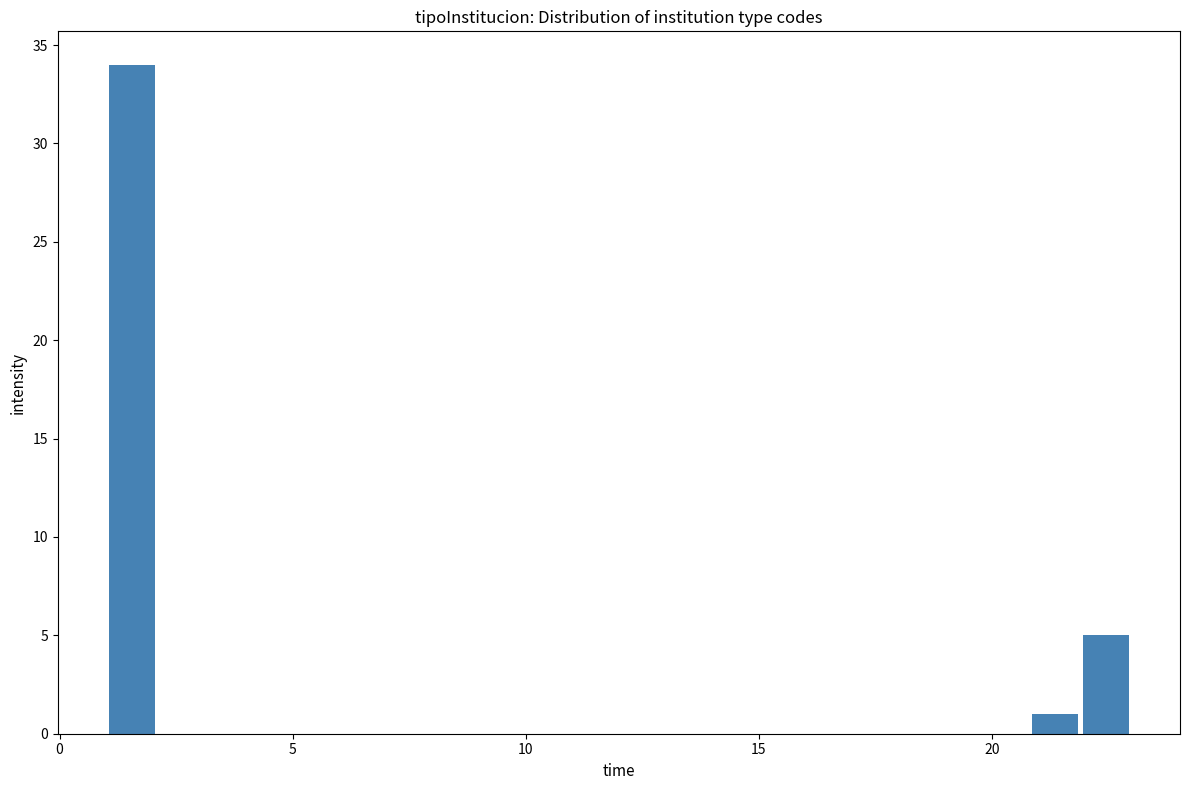

Read against the x-axis, roughly where is the centre of the tallest bar?

1.5